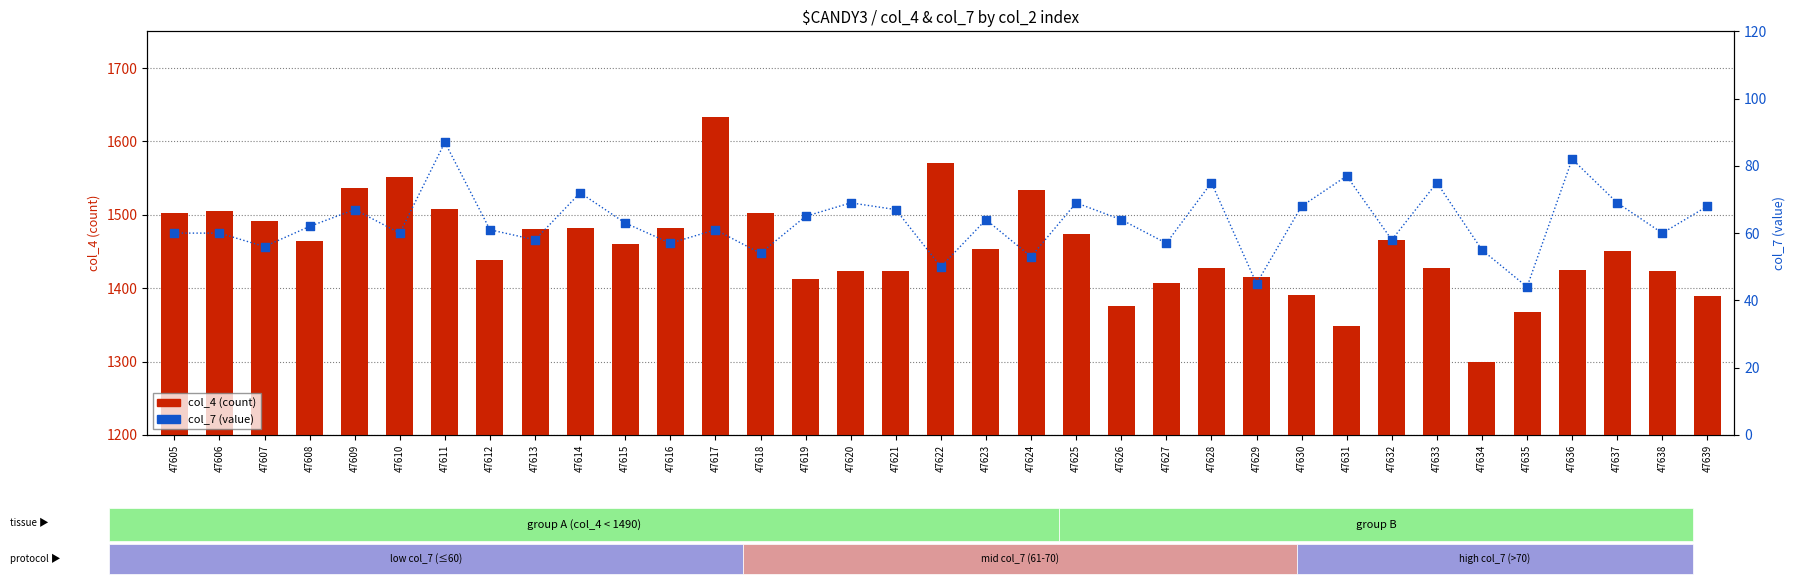

Which series contains the lowest Y value?

col_7 (value)